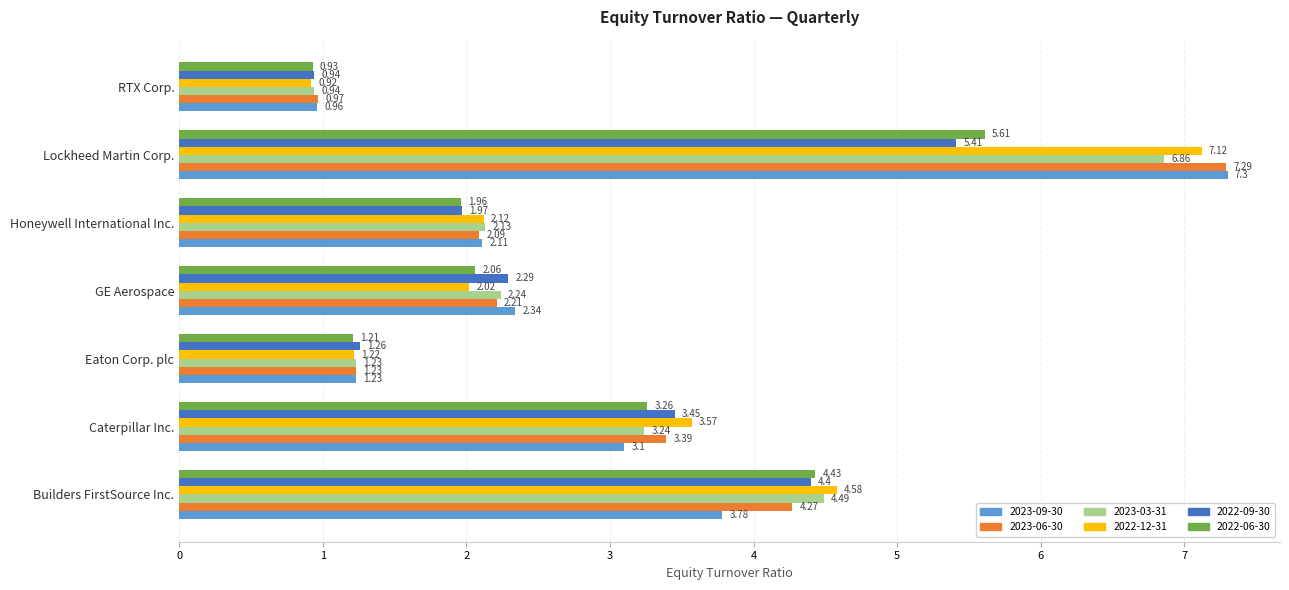

Which series has the widest spread of values?

2023-09-30